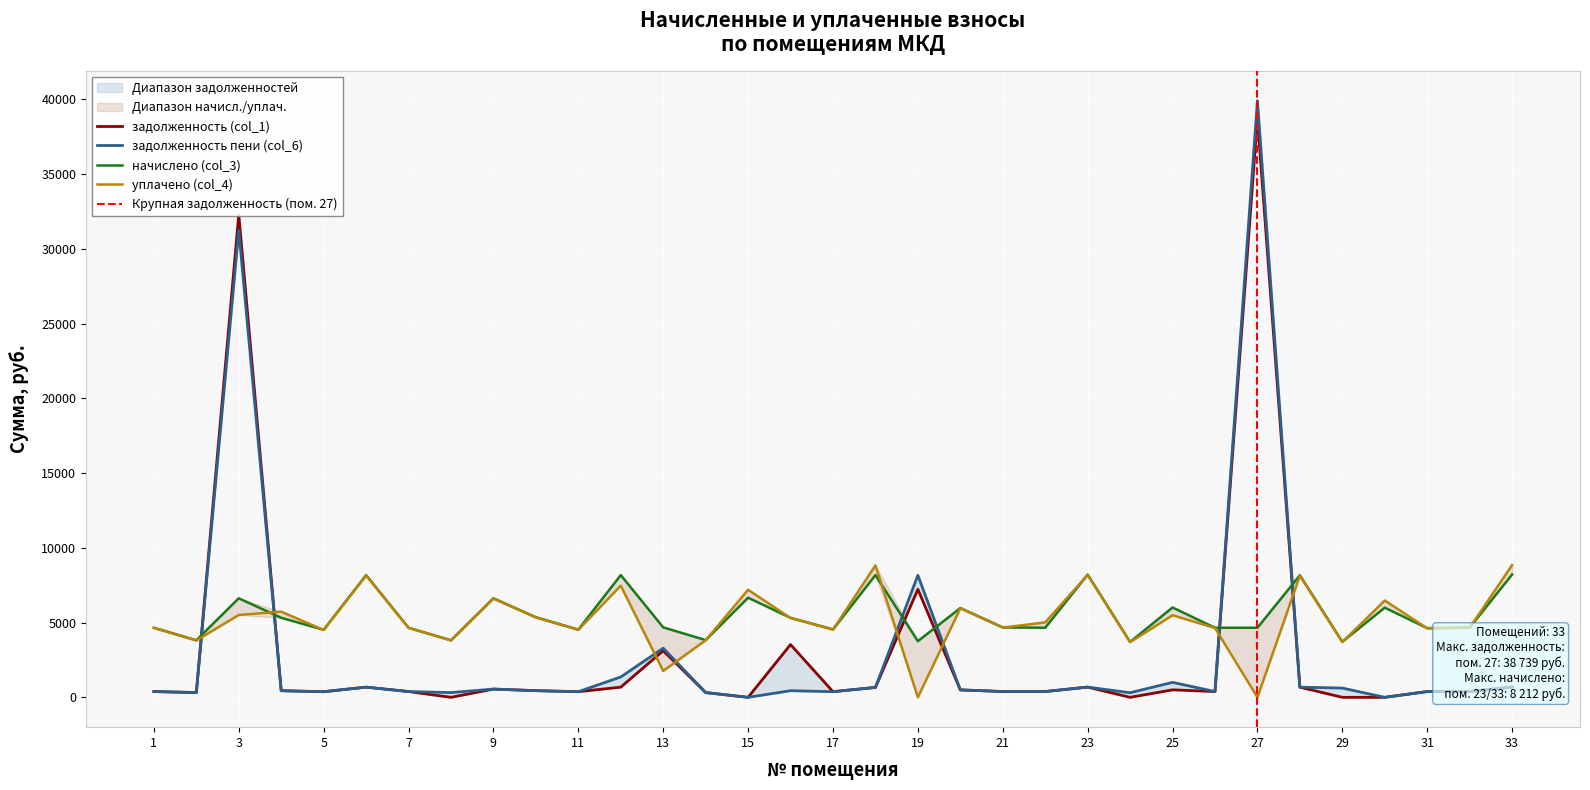

What is the value of the уплачено (col_4) point at the 13th from the left?

1764.9